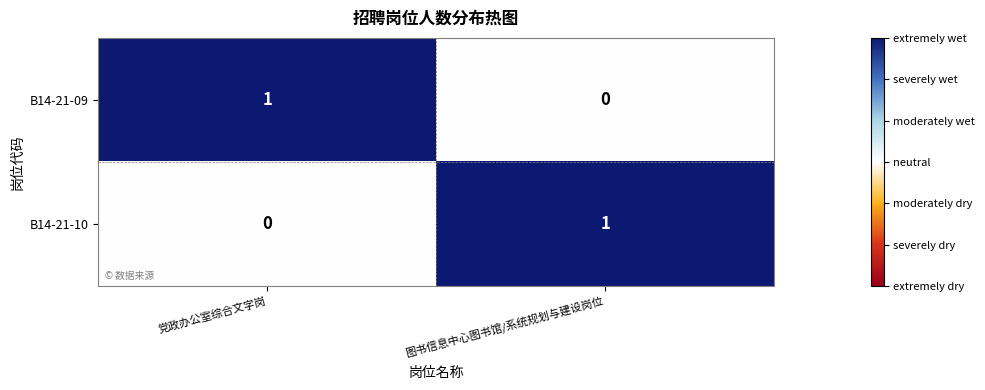

Rank the series at 党政办公室综合文字岗 from lowest to highest value.

B14-21-10, B14-21-09